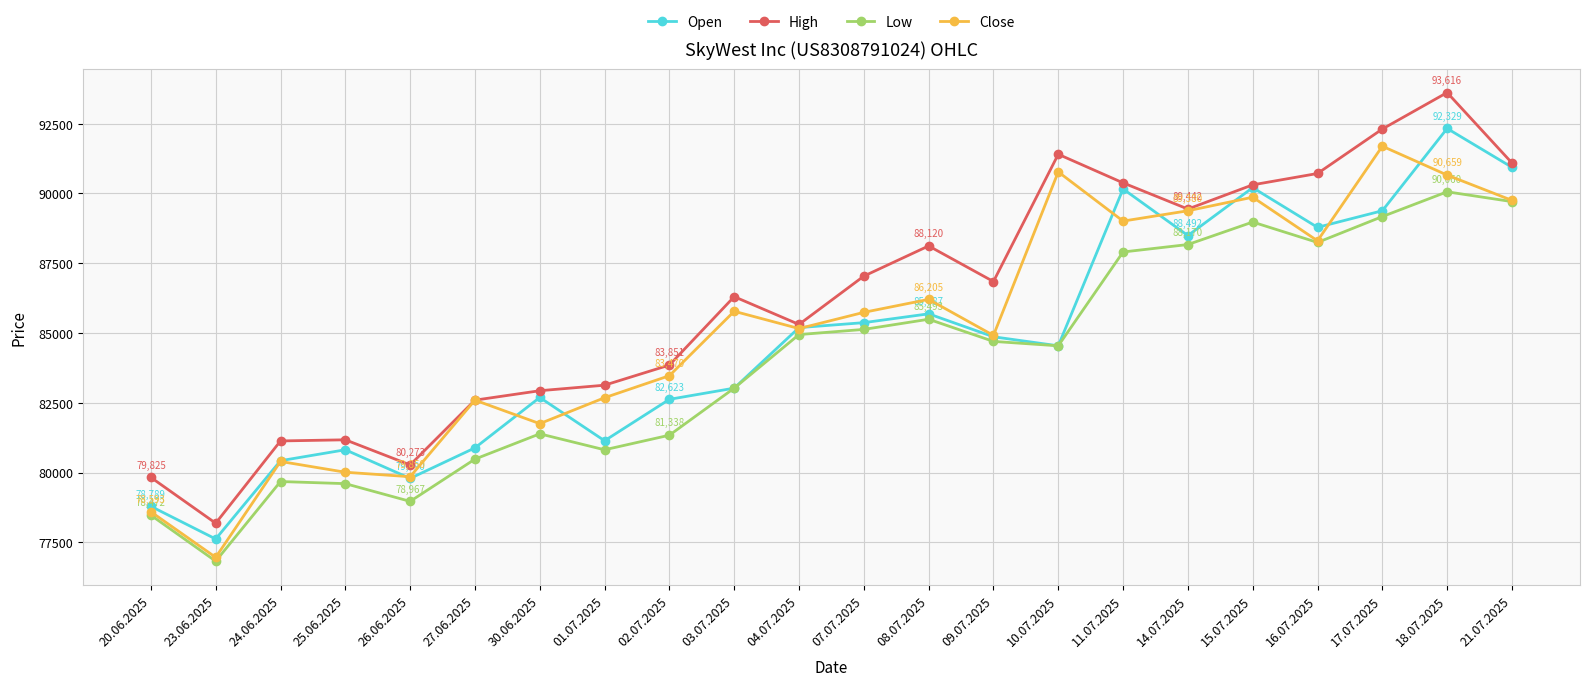

What is the value of the Open point at the 10th from the left?

83024